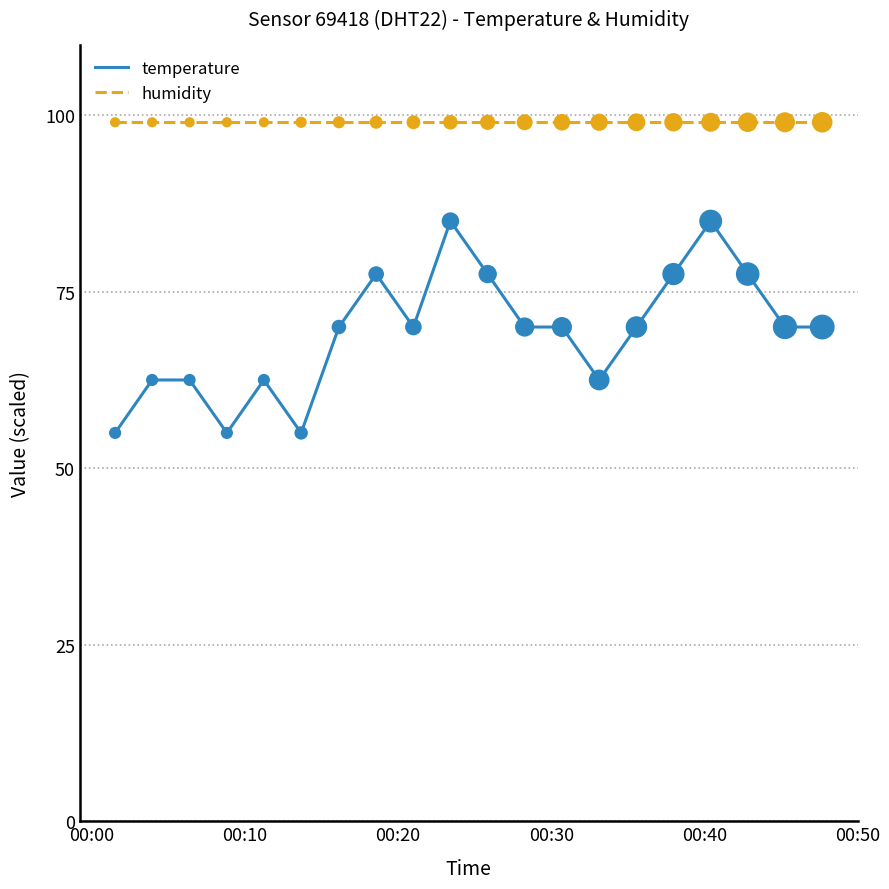

Which series has the largest total across all categories?

humidity